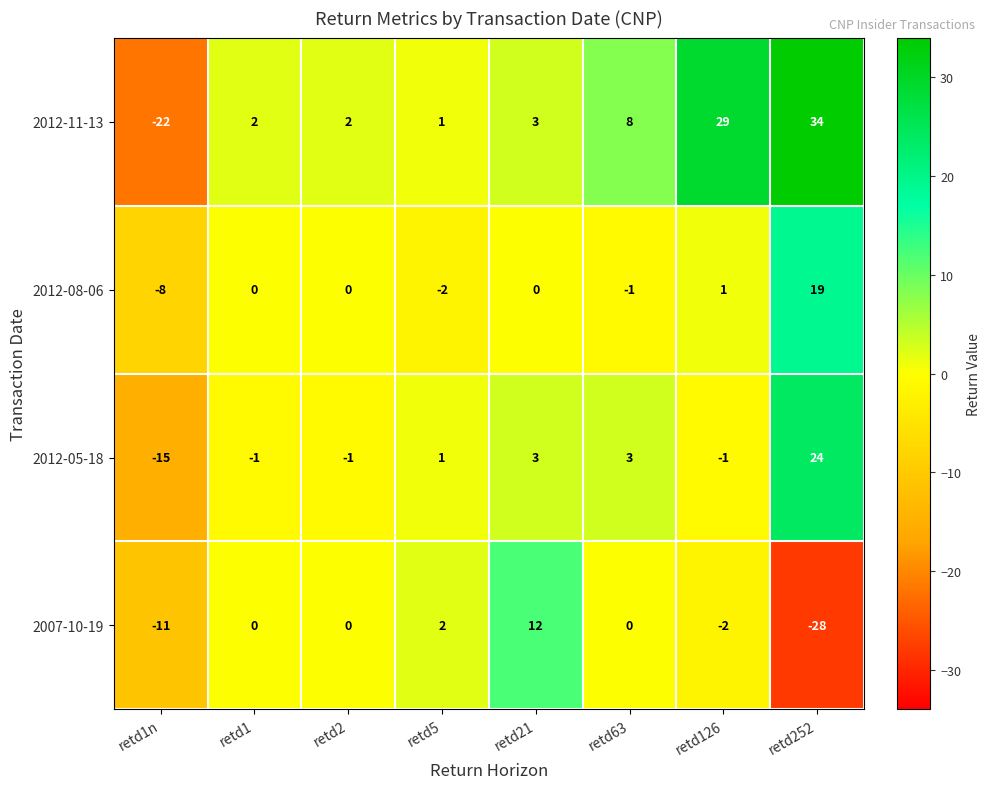

Between retd1n and retd2, which series saw the biggest shift?

2012-11-13